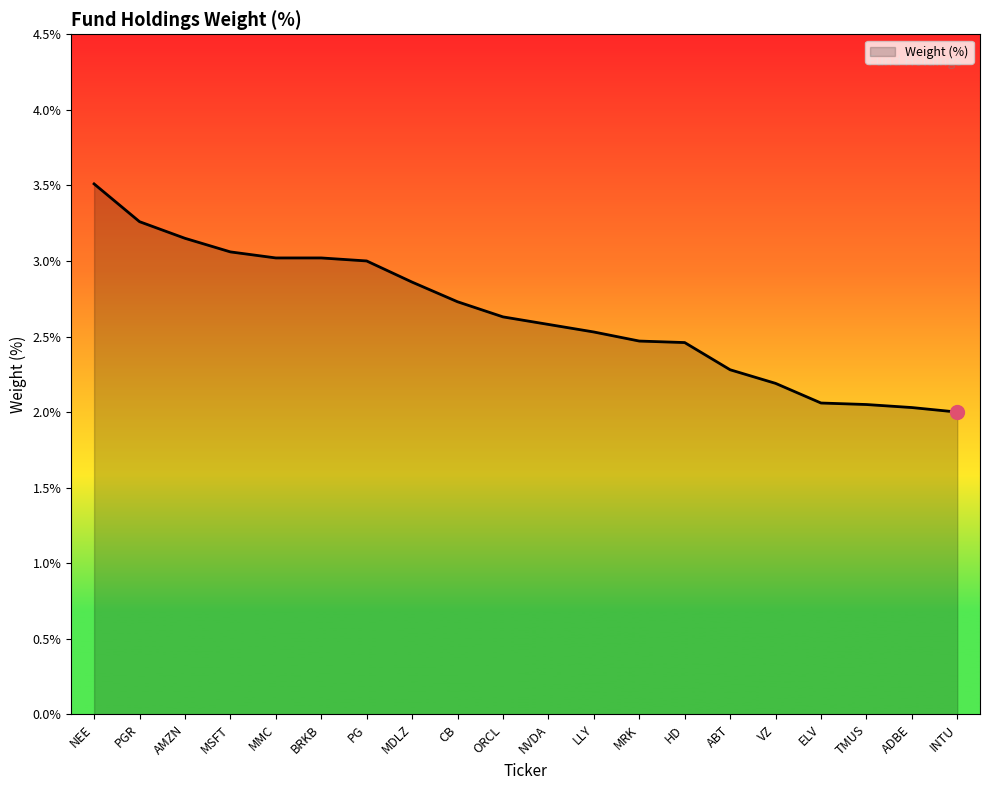

What is the average value?

2.6